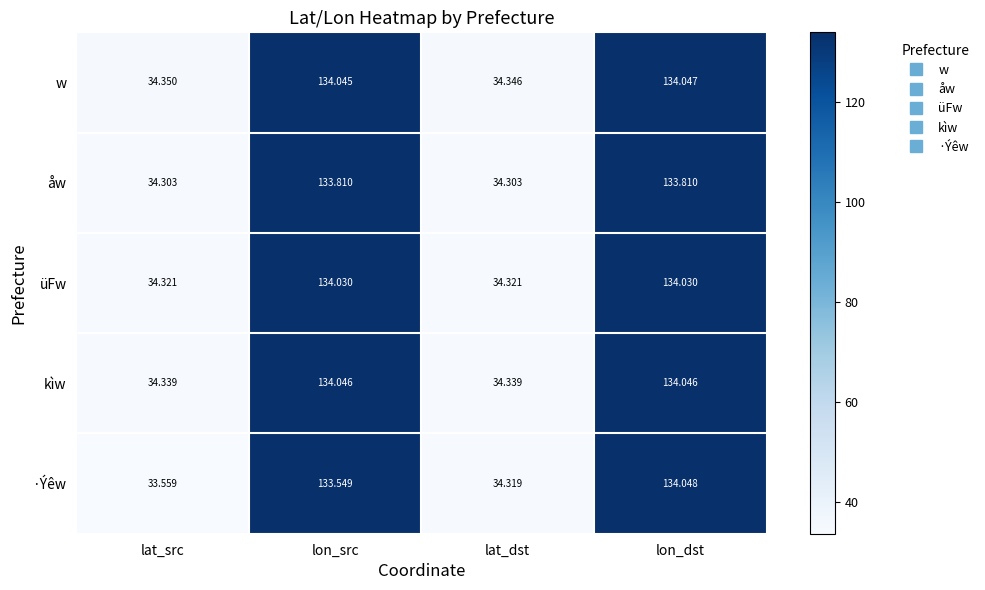

Which label corresponds to the largest value in the chart?

lon_dst